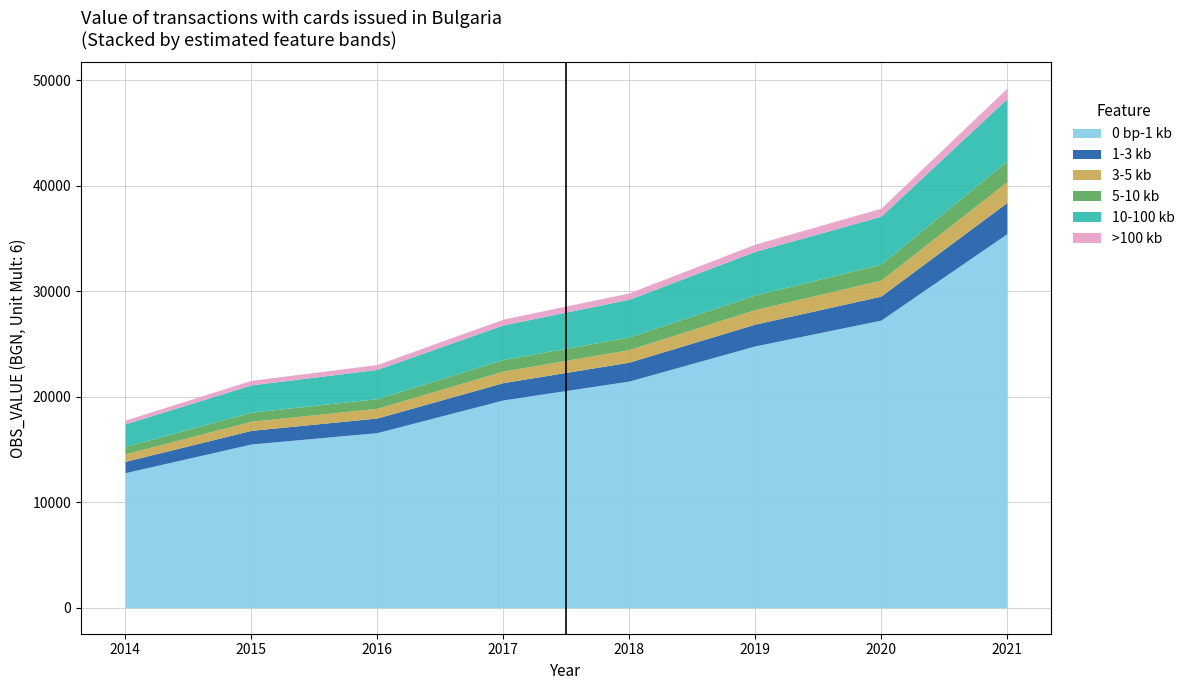

Which category has the lowest value across all series?

2014